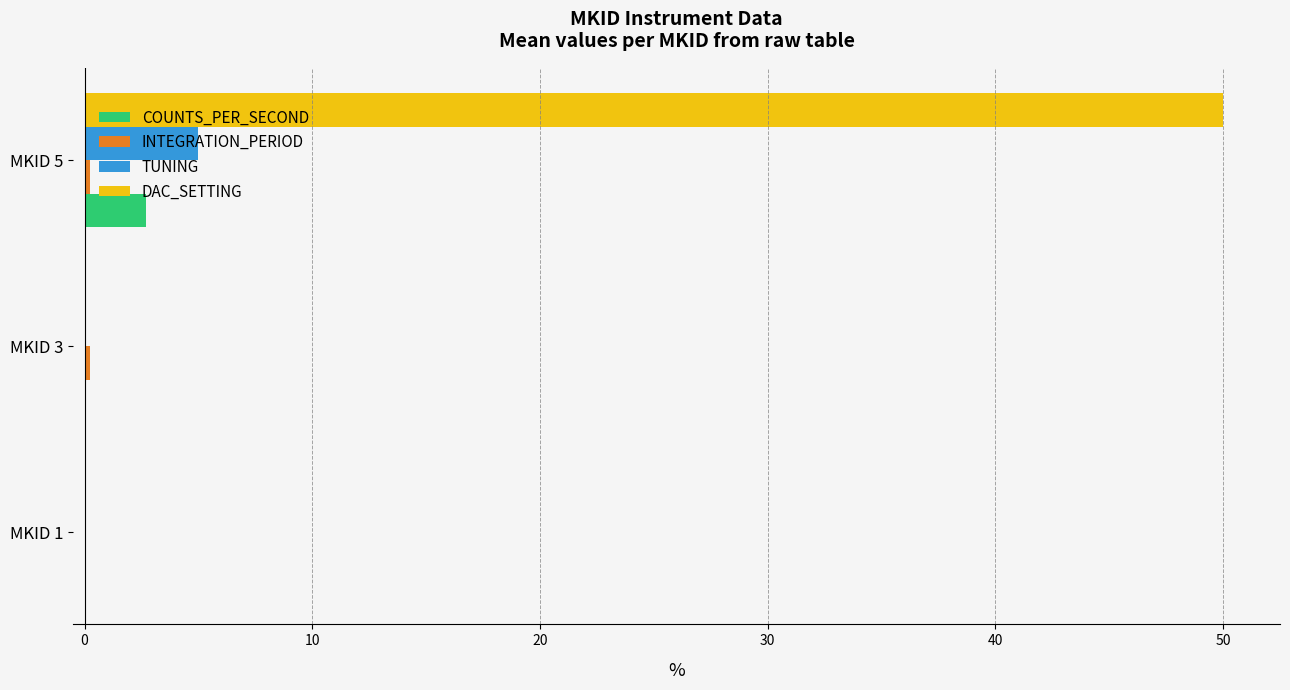

At which category is the sum across all series the highest?

MKID 5